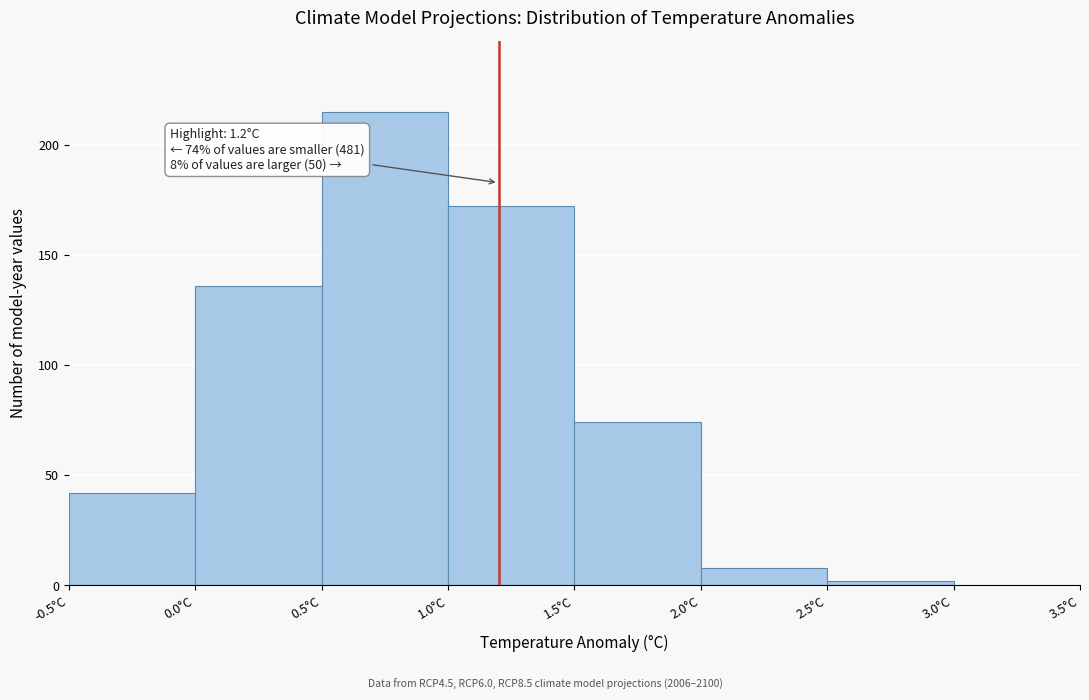

Which range on the x-axis has the tallest bar?

0.5 to 1.0